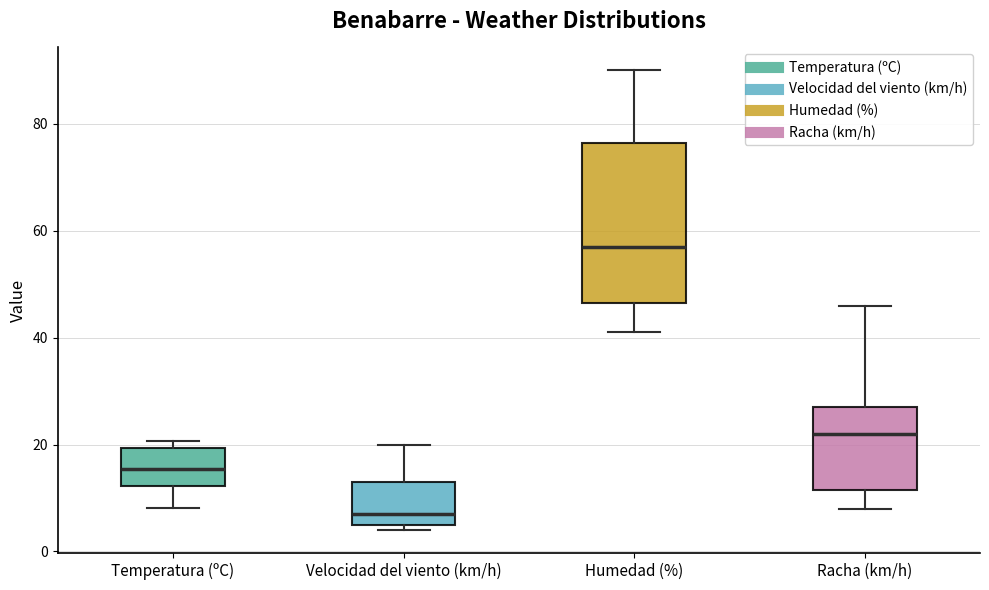

Which box's median line is the lowest?

Velocidad del viento (km/h)